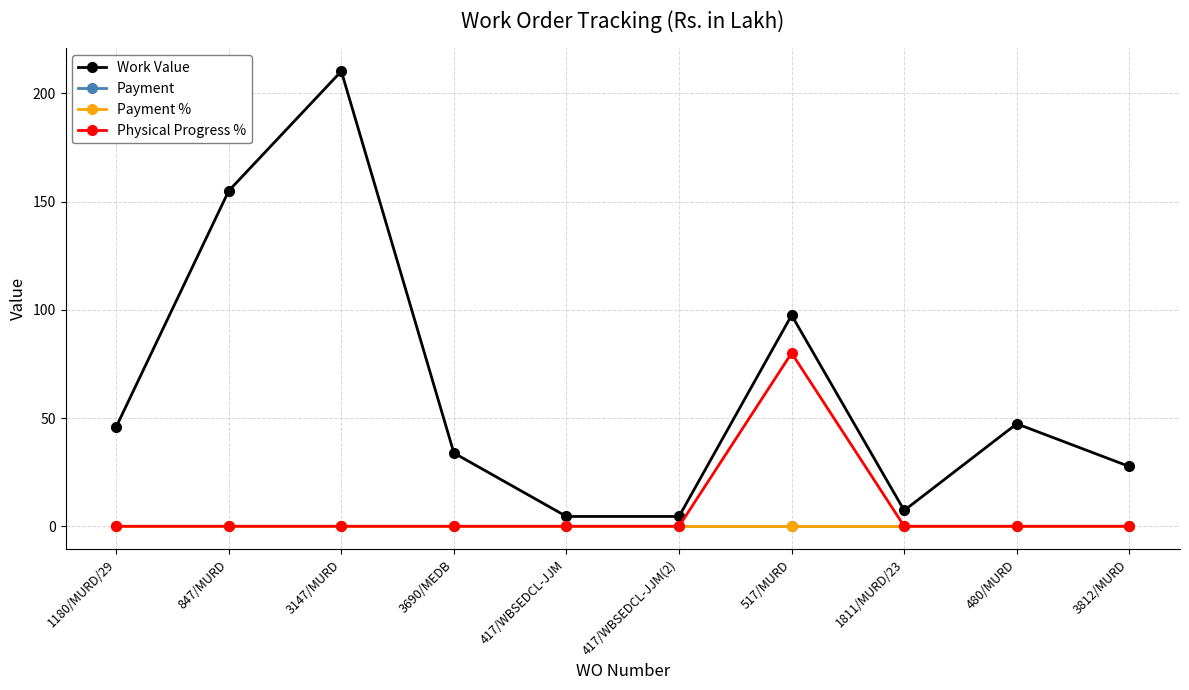

True or false: Payment and Work Value cross at least once.

False